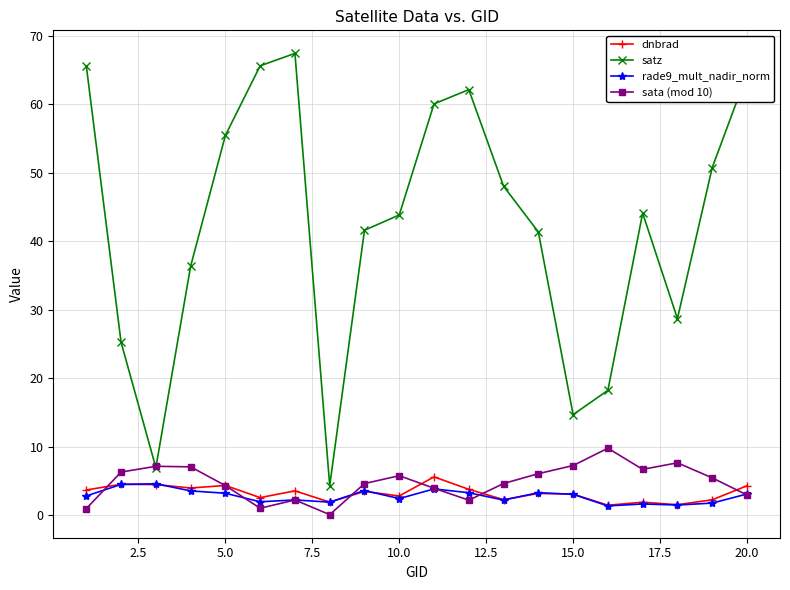

Which series ends up on top after the final intersection of sata (mod 10) and dnbrad?

dnbrad